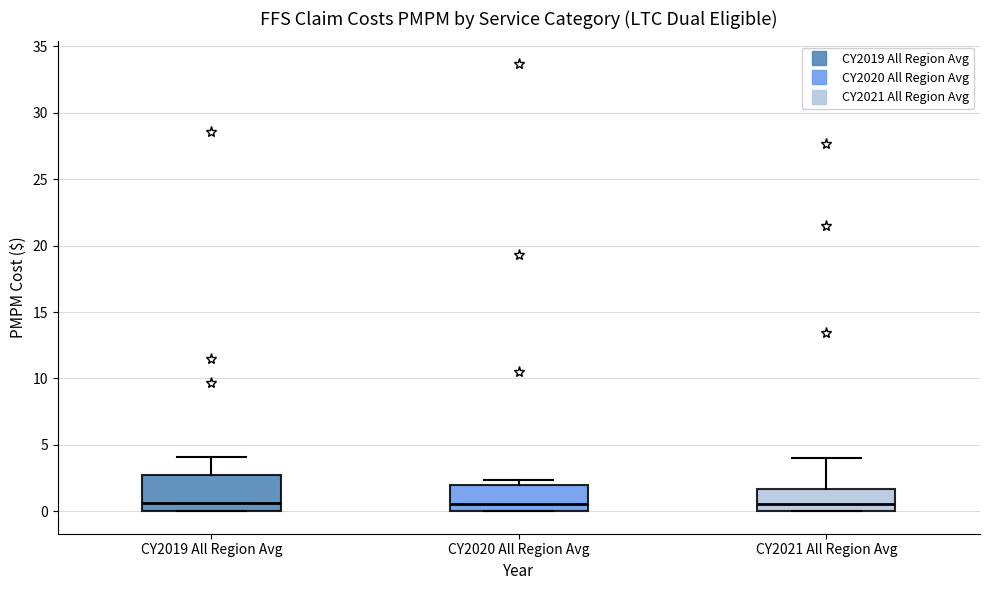

Reading left to right, transcribe this box plot: for each box, give where its median line is, the range the box spans, and where its two whiskers end, as read against the y-axis. The values are not printed on the chart, so give them approximately, as read against the axis.

CY2019 All Region Avg: median 0.5, box 0.0 to 2.5, whiskers 0.0 to 4.0
CY2020 All Region Avg: median 0.5, box 0.0 to 2.0, whiskers 0.0 to 2.5
CY2021 All Region Avg: median 0.5, box 0.0 to 1.5, whiskers 0.0 to 4.0